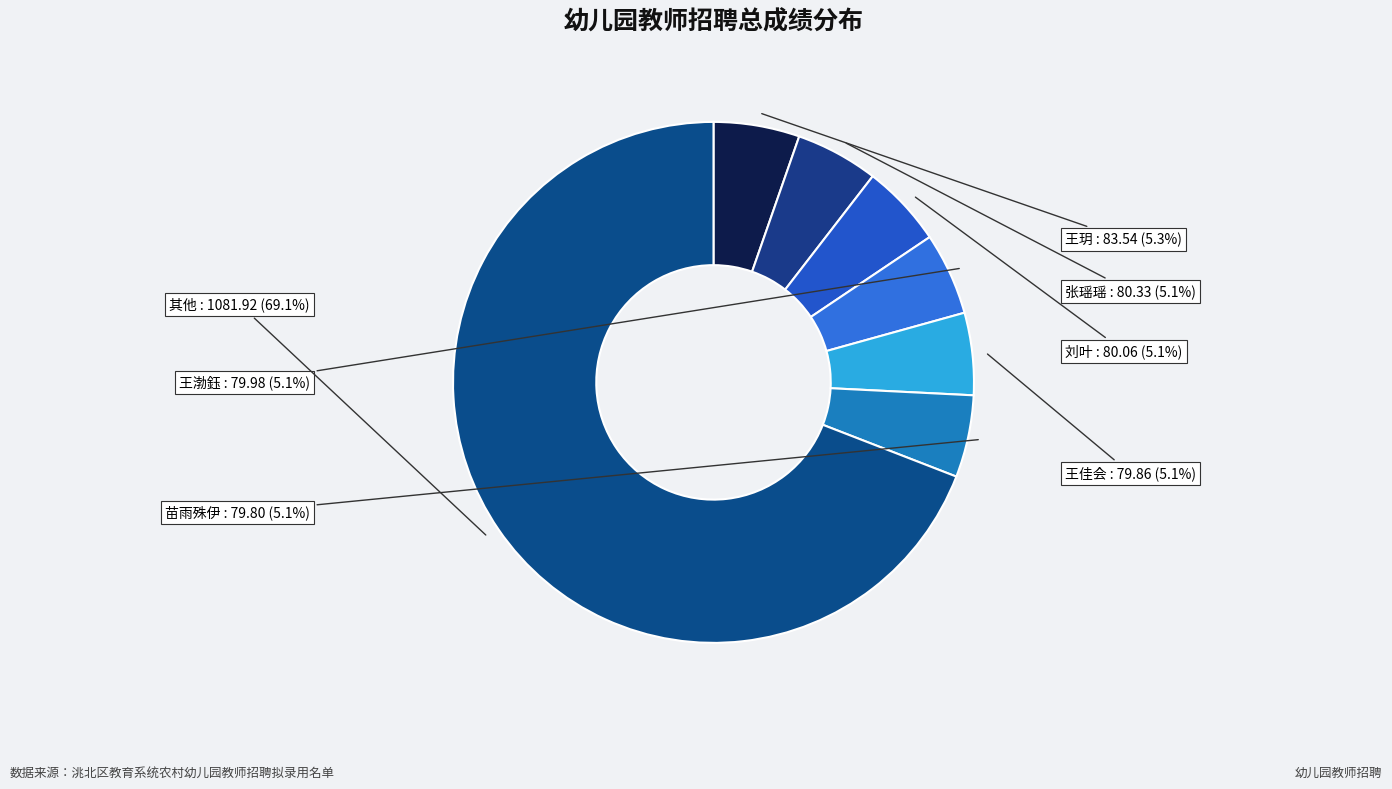

Is there any slice that represents more than half of the pie?

Yes